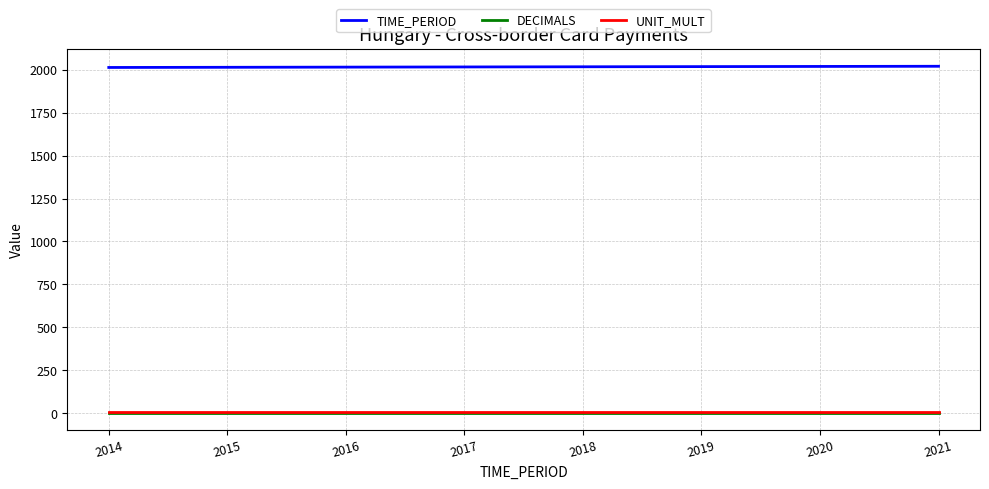

How many lines are shown in the chart?

3